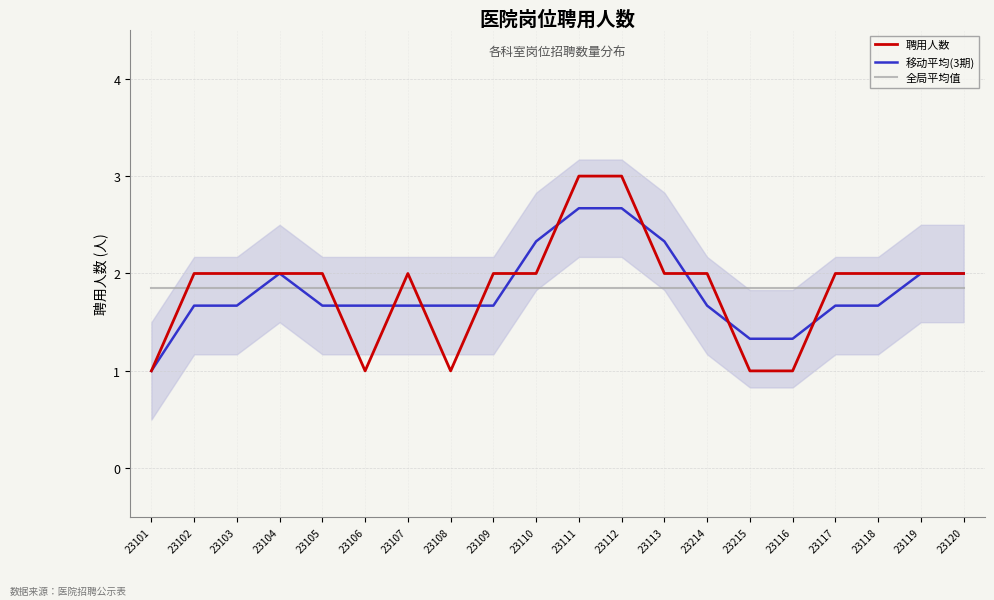

True or false: 聘用人数 and 移动平均(3期) intersect in this chart.

True